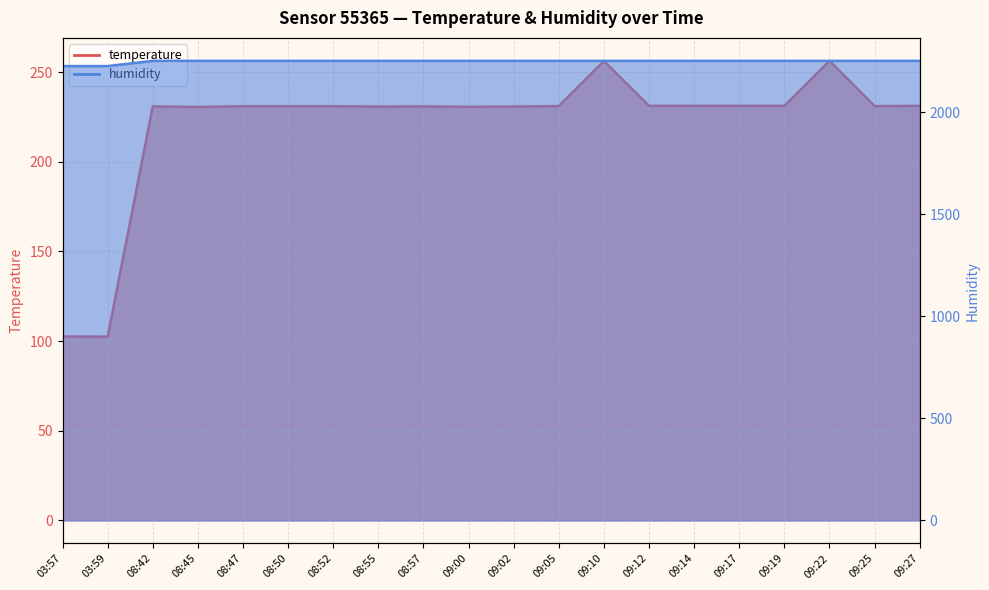

True or false: humidity and temperature cross at least once.

False